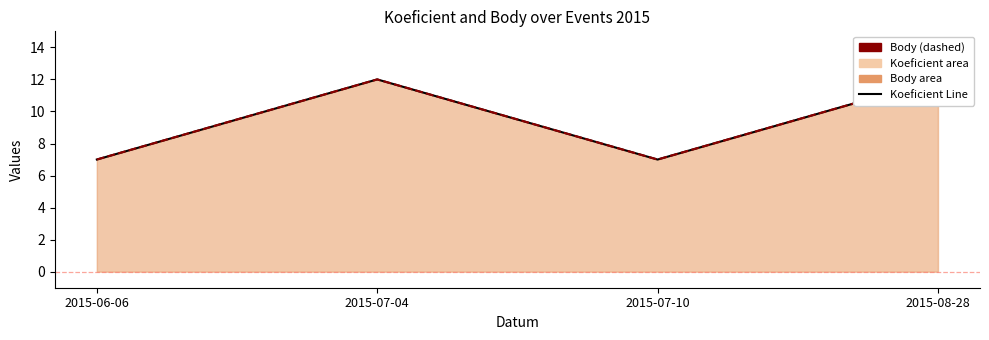

True or false: Body Line and Koeficient Line cross at least once.

False